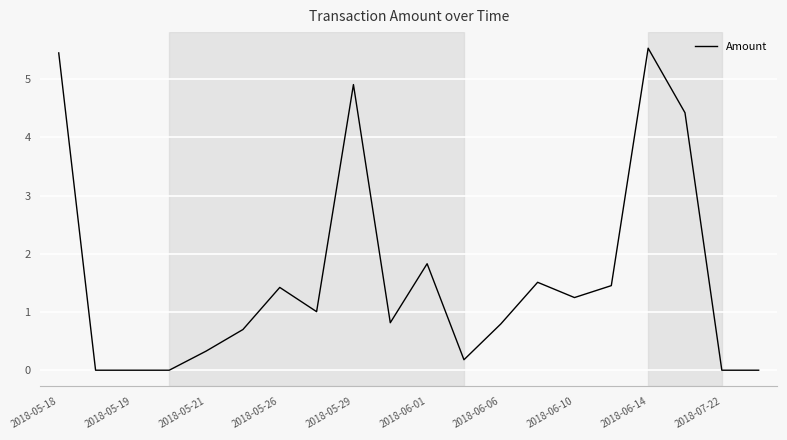

What is the difference between the maximum and minimum values?

5.5